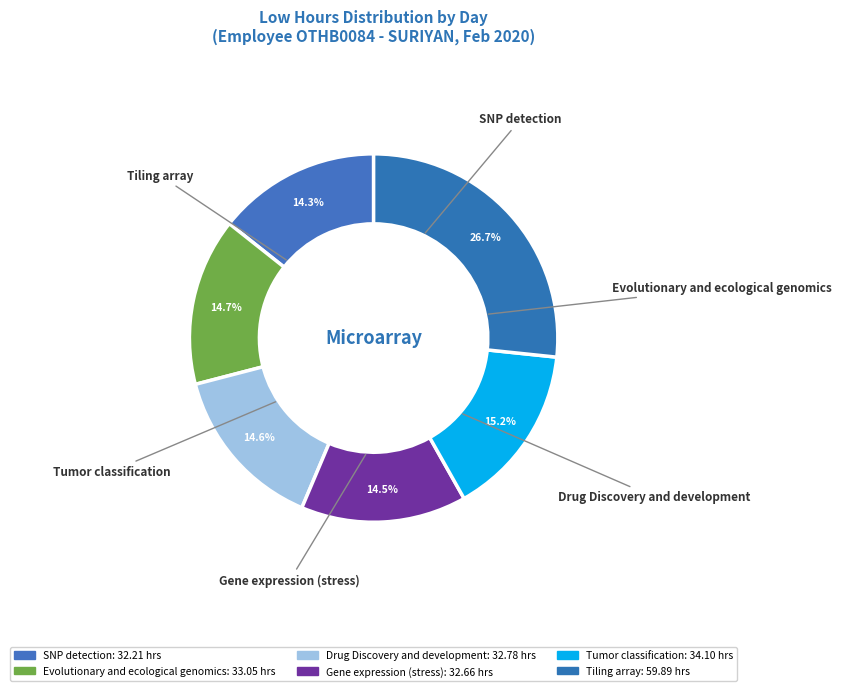

How many segments does this pie chart have?

6